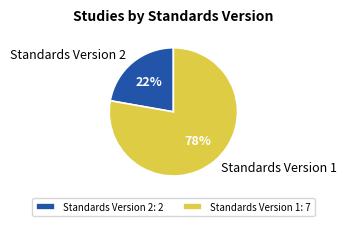

To the nearest percent, what percentage of the pie is Standards Version 1?

78%